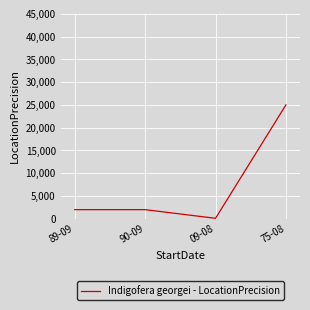

Which has a higher value, 75-08 or 09-08?

75-08